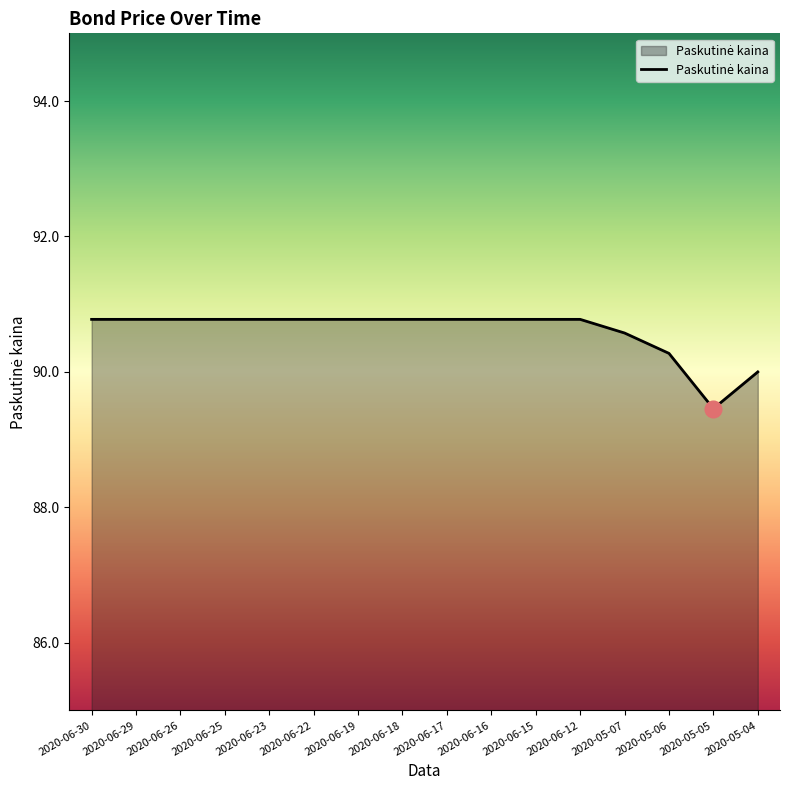

Reading left to right, extract all data points from this chart.

2020-06-30=90.8	2020-06-29=90.8	2020-06-26=90.8	2020-06-25=90.8	2020-06-23=90.8	2020-06-22=90.8	2020-06-19=90.8	2020-06-18=90.8	2020-06-17=90.8	2020-06-16=90.8	2020-06-15=90.8	2020-06-12=90.8	2020-05-07=90.6	2020-05-06=90.3	2020-05-05=89.5	2020-05-04=90.0